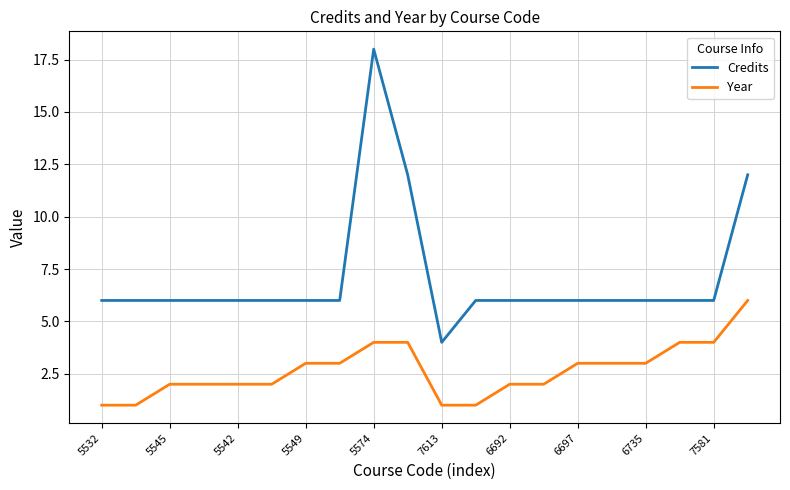

What is the difference between the maximum and minimum values in the Credits series?

14